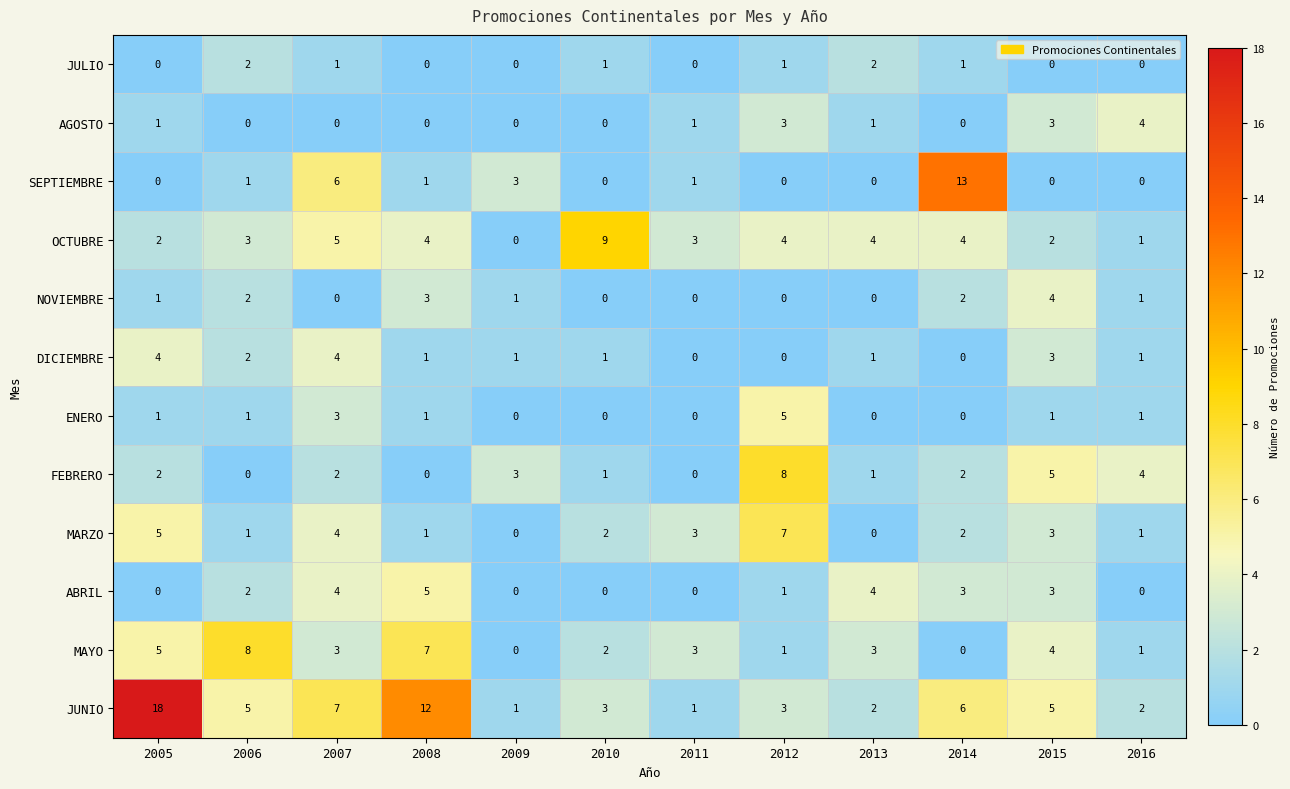

What is the difference between the second highest and minimum values in the JUNIO series?

11